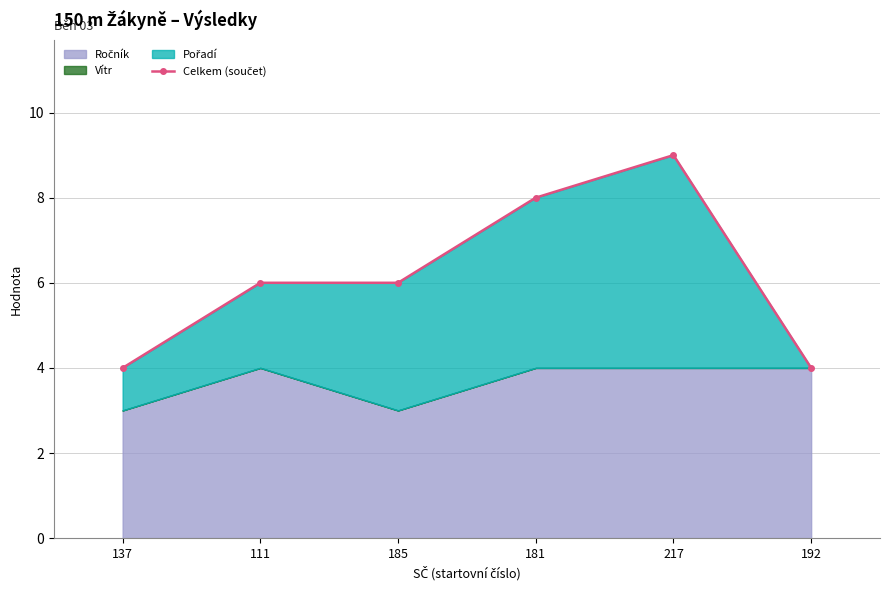

What is the difference between the values at 137 and 181?

4